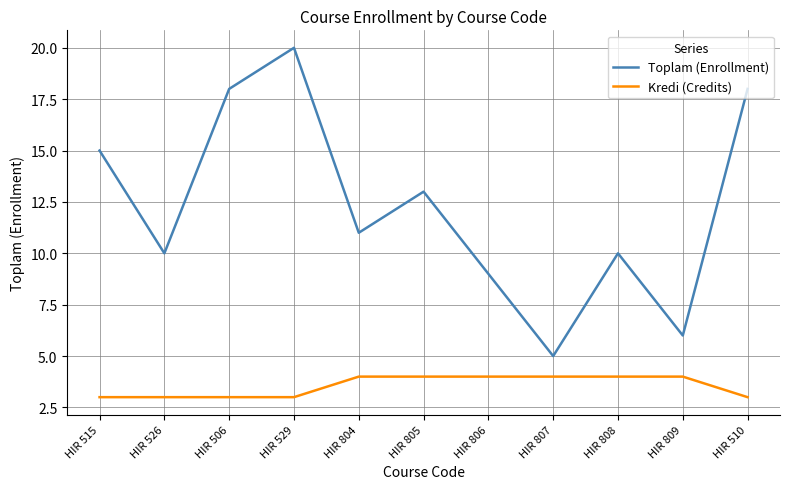

What is the difference between the Toplam (Enrollment) values at HIR 506 and HIR 805?

5